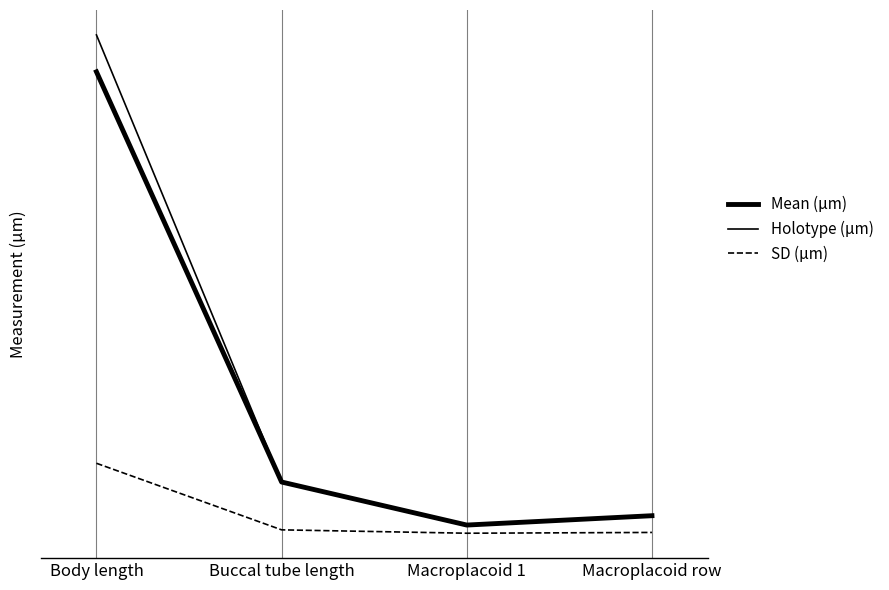

True or false: Holotype (µm) has more than 2 points higher than both neighbors.

False